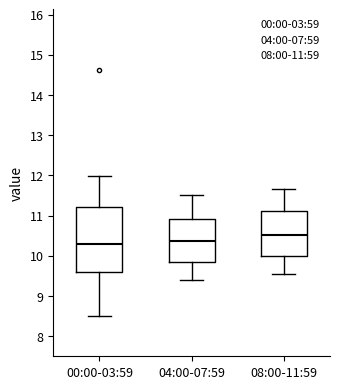

Where is the upper edge of the box for 00:00-03:59 on the y-axis? The values are not printed on the chart, so give them approximately, as read against the axis.

11.2